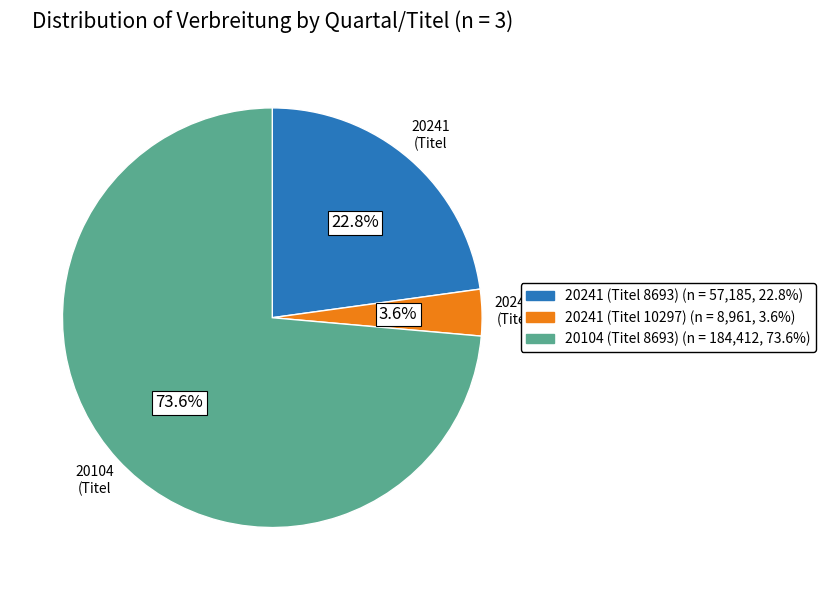

What is the smallest slice in the pie chart?

20241 (Titel 10297)